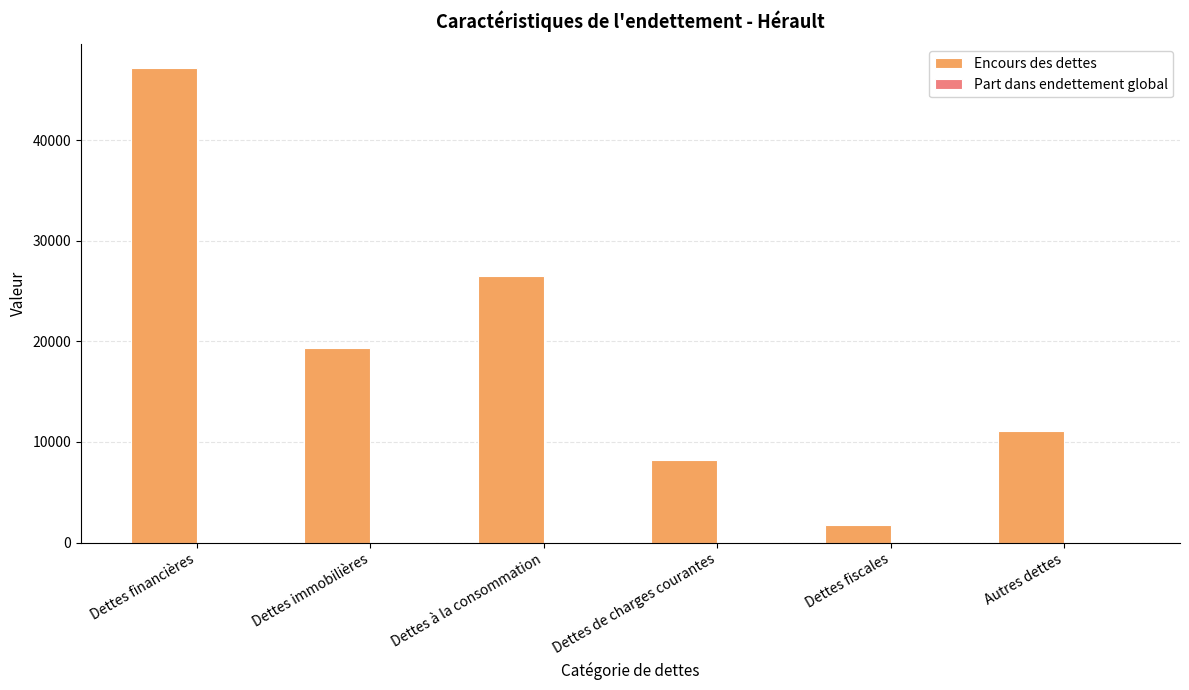

What is the maximum value shown in the chart?

47166.5